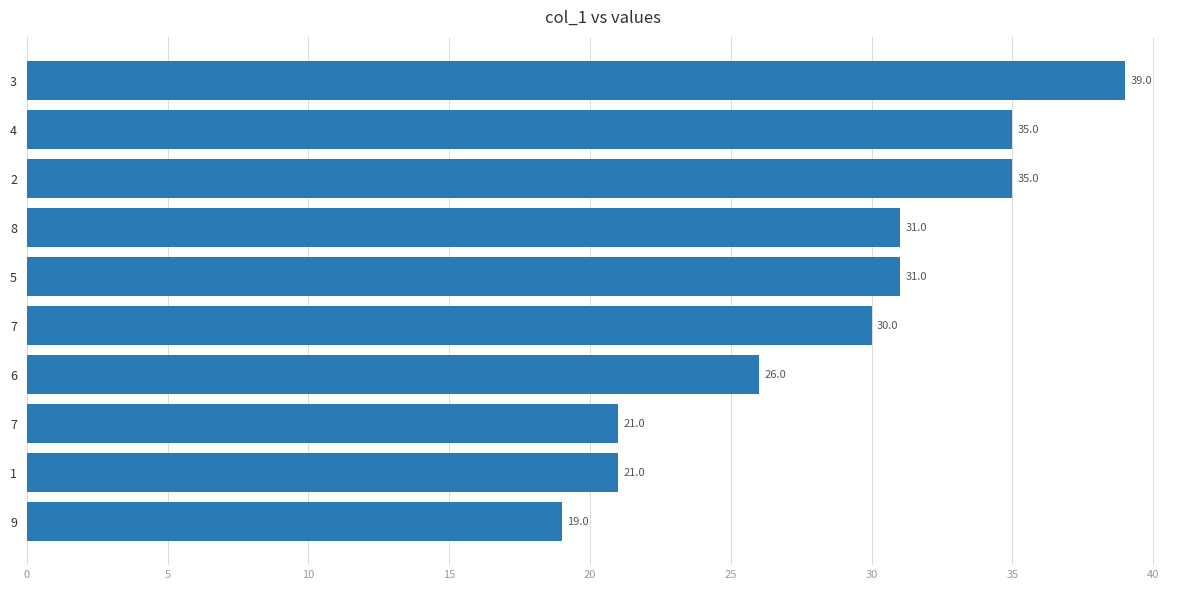

How many bars are there in total?

10